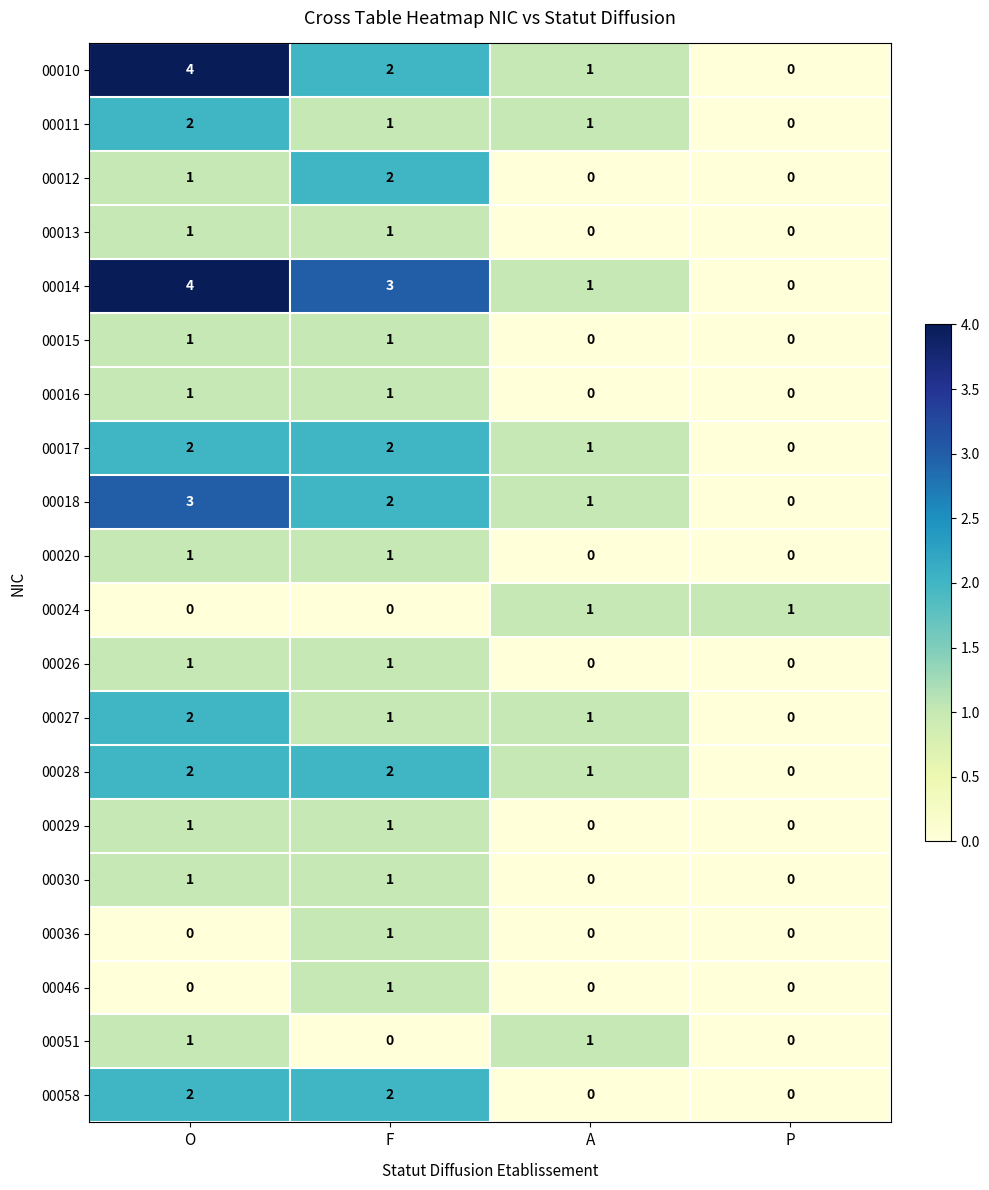

How many 00036 values are between 0 and 1?

4